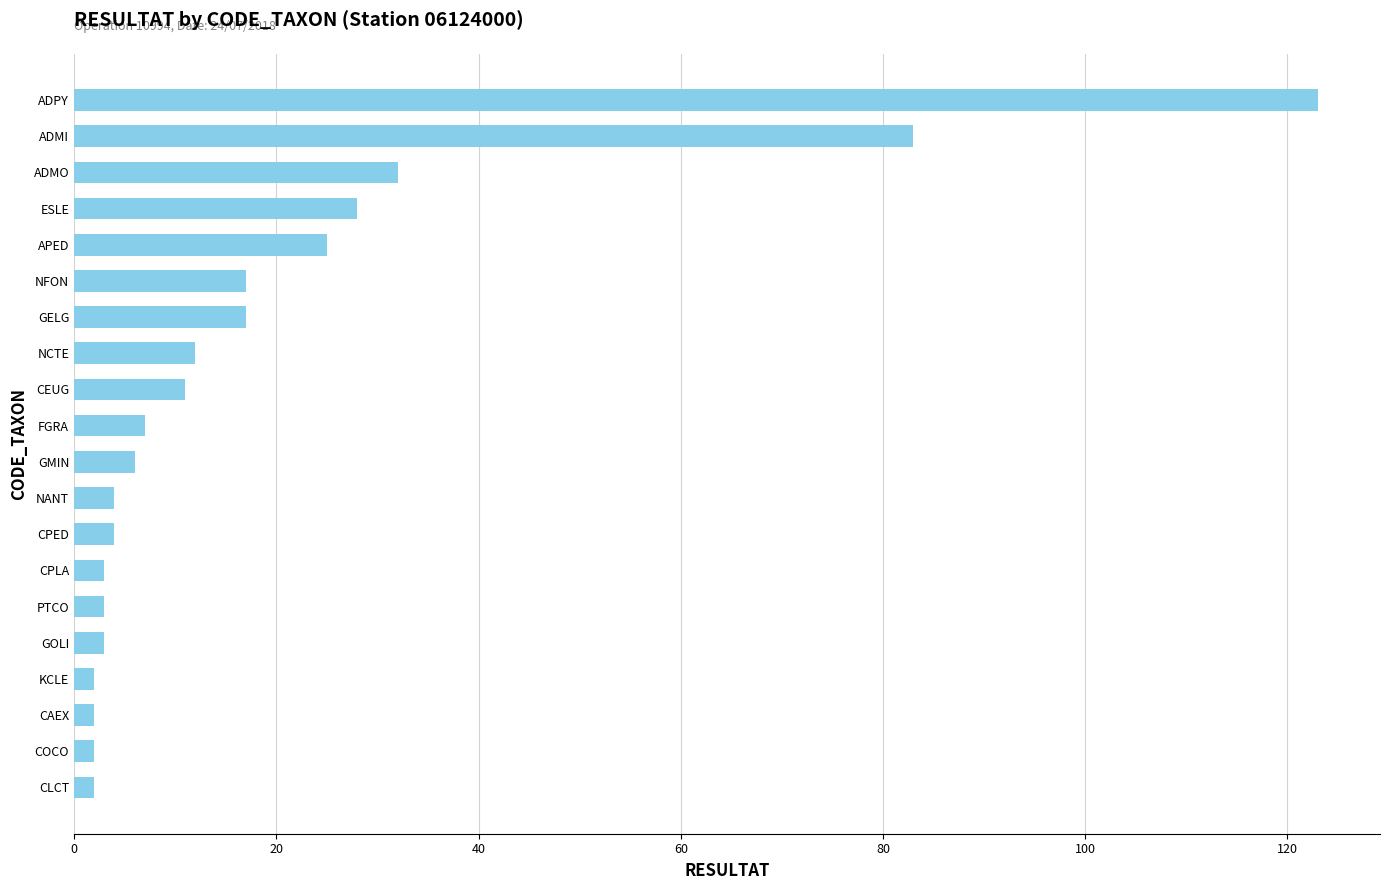

True or false: the data shows 12 at NCTE.

True